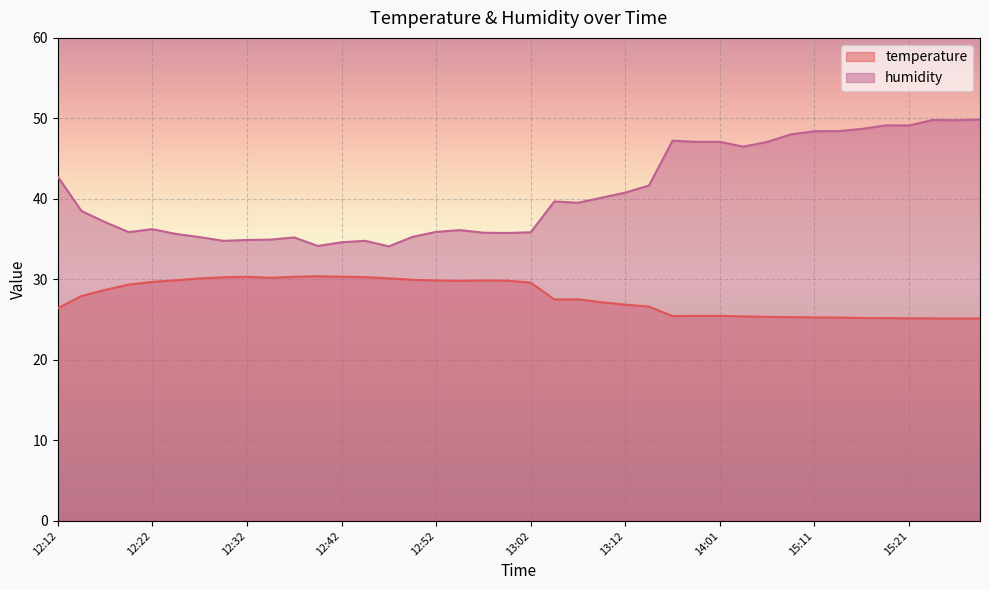

The humidity series shows 42.8 at 12:12. True or false?

True